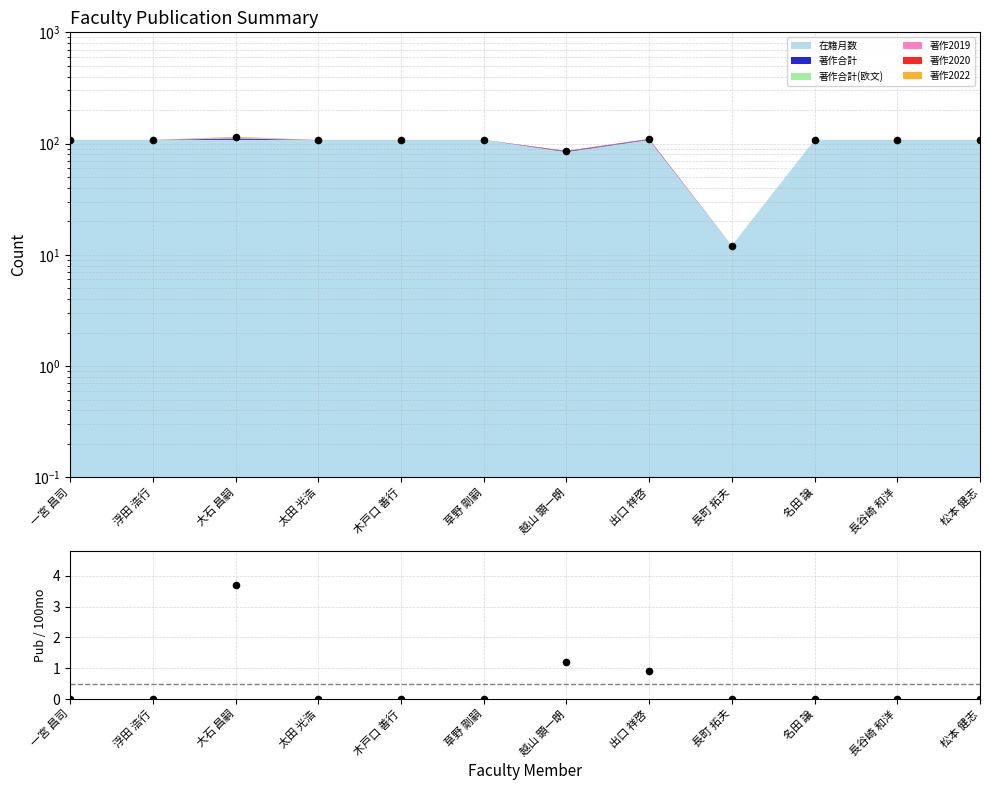

At how many categories does at least one series exceed 22?

11